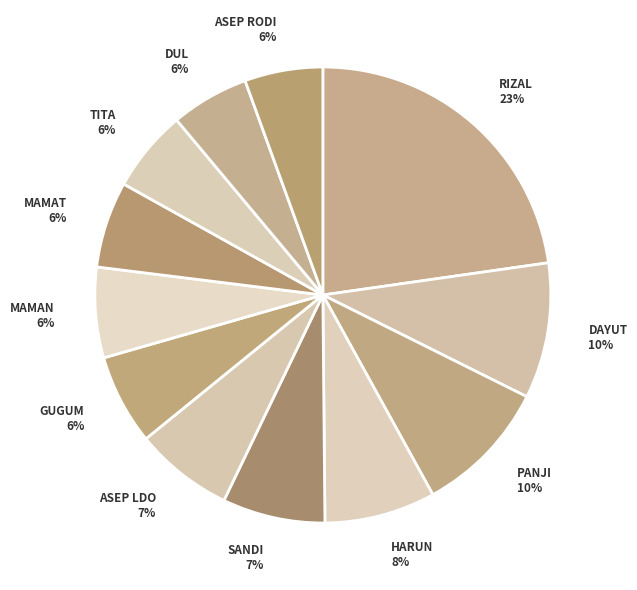

Which category has the biggest portion of the pie?

RIZAL